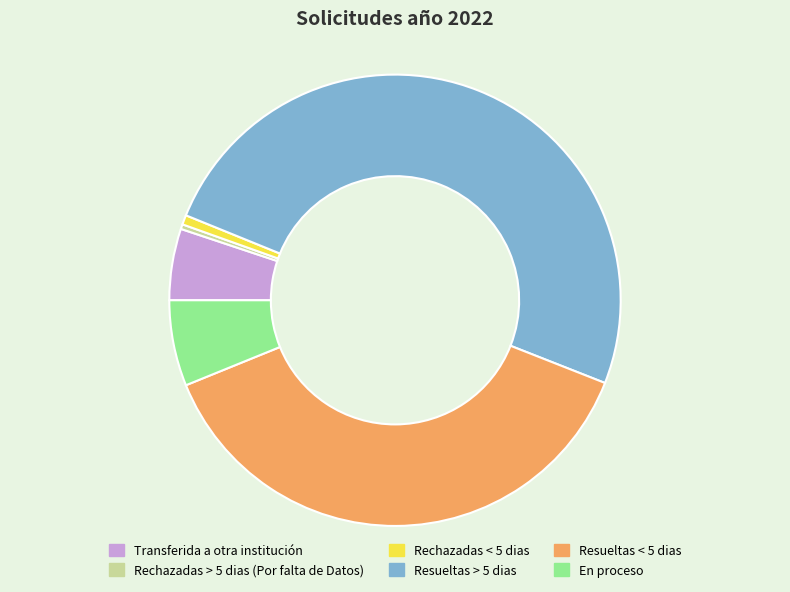

What is the ratio of the value at En proceso to the value at Rechazadas > 5 dias (Por falta de Datos)?

18.0